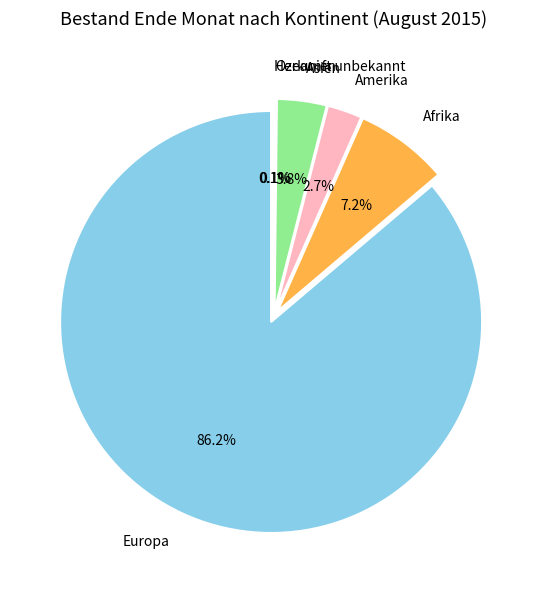

To the nearest percent, what portion does Asien represent?

4%